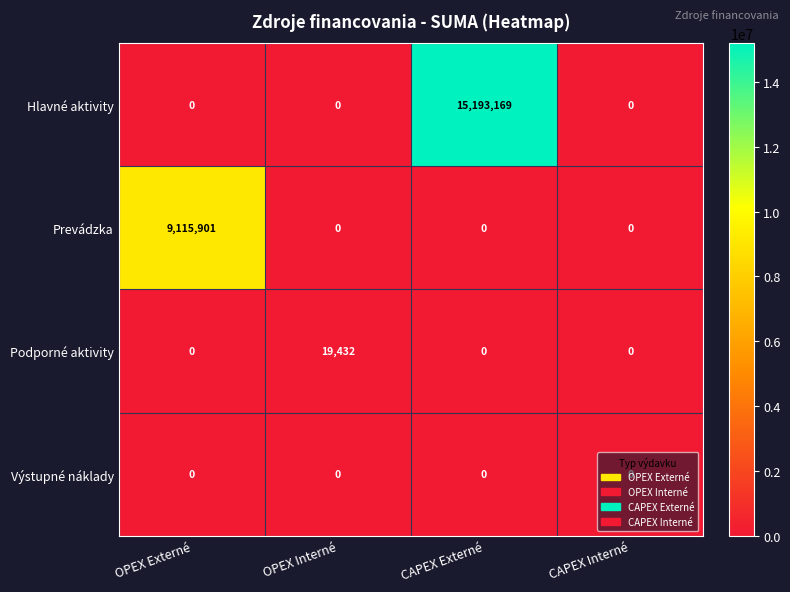

What is the average value of the Podporné aktivity series?

4858